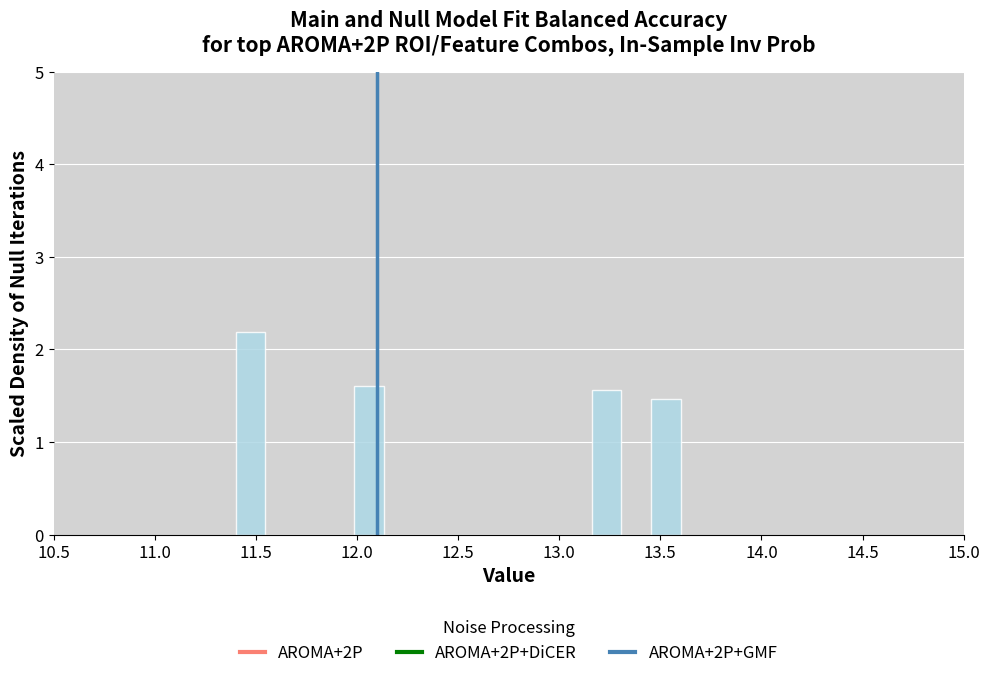

Around what value on the x-axis is the tallest bar? Give the approximate position of its centre, as read against the axis.

11.45